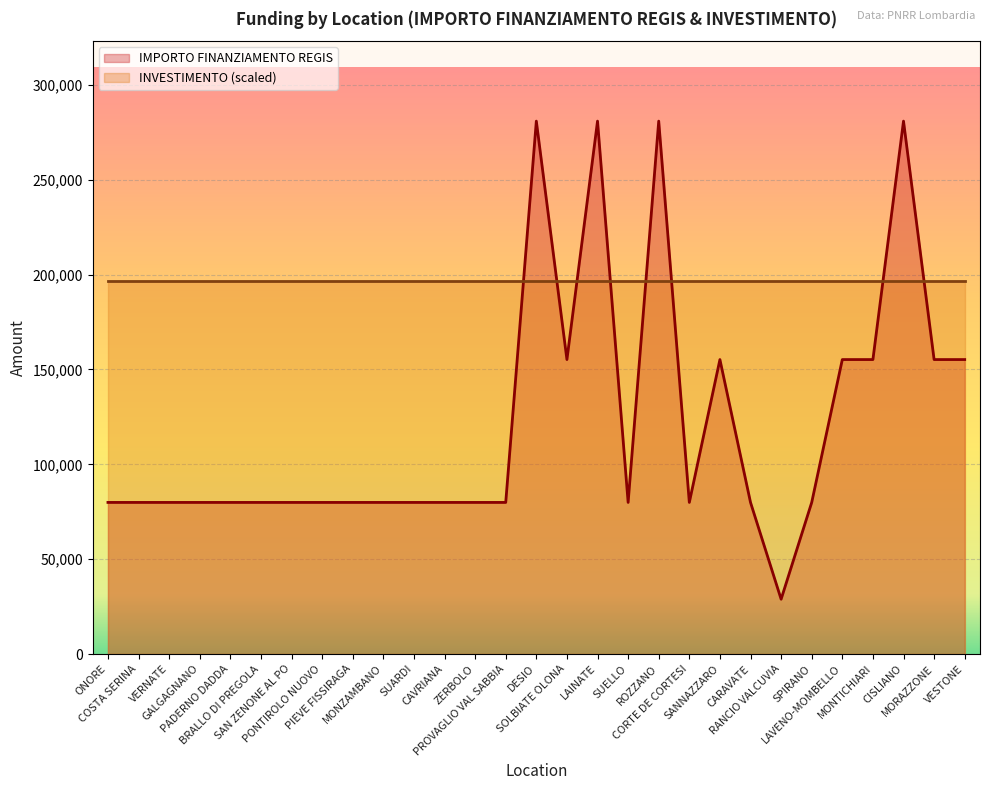

Between MORAZZONE and SAN ZENONE AL PO, which is larger?

MORAZZONE